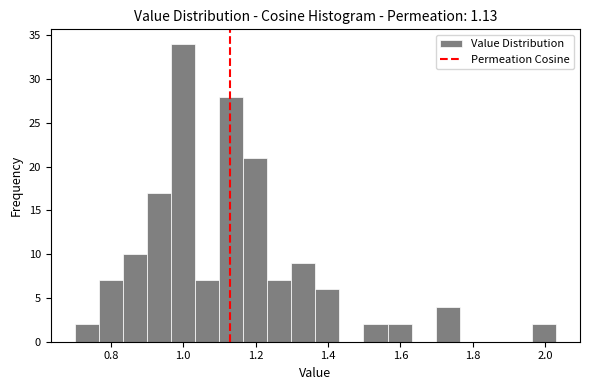

Read against the x-axis, roughly where is the centre of the tallest bar?

1.00